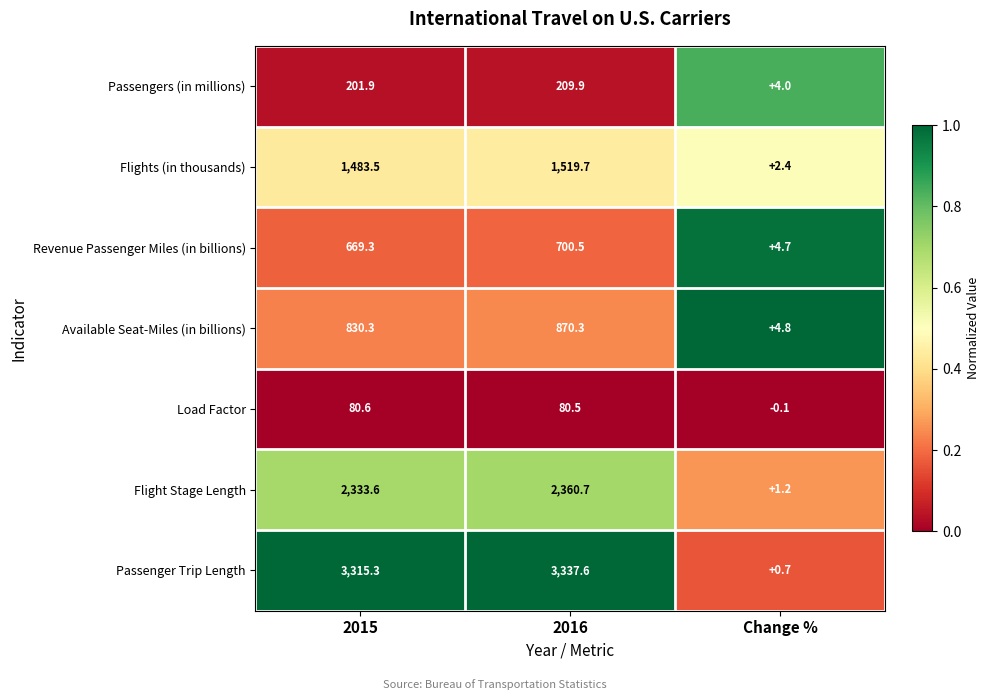

What is the sum of all Passengers (in millions) values?

415.8